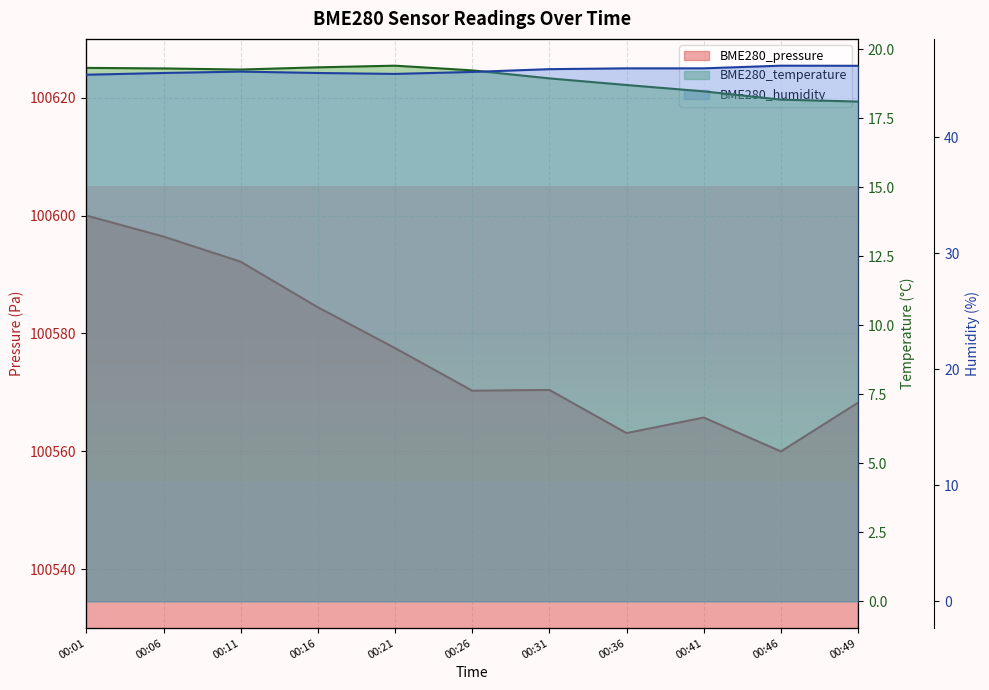

What is the value of the BME280_humidity point at the 4th from the left?

45.5